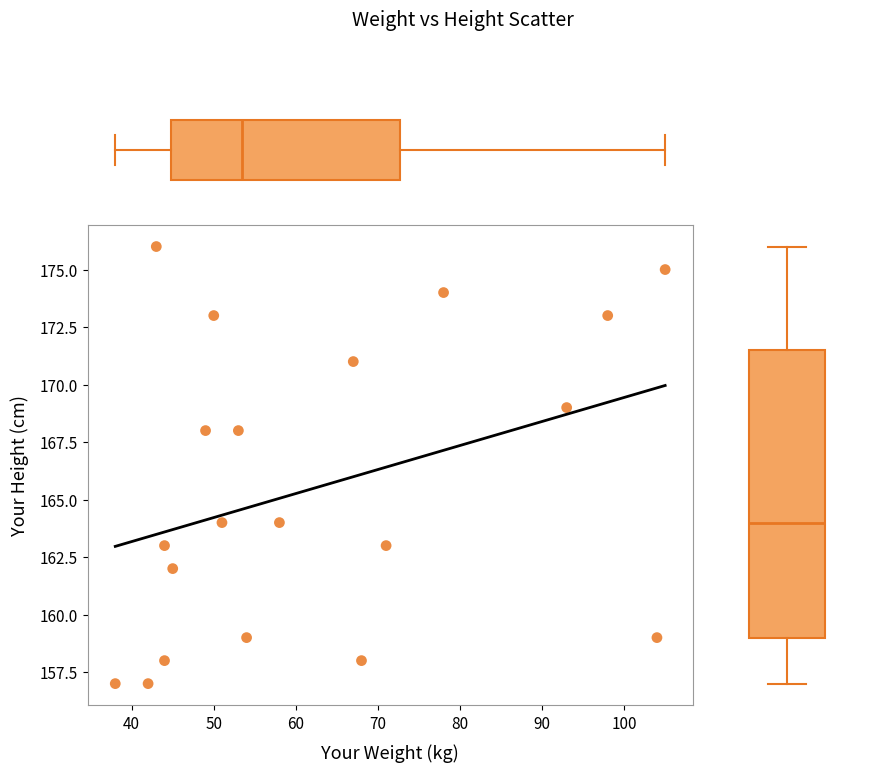

What is the range of Y values (max minus min)?

19